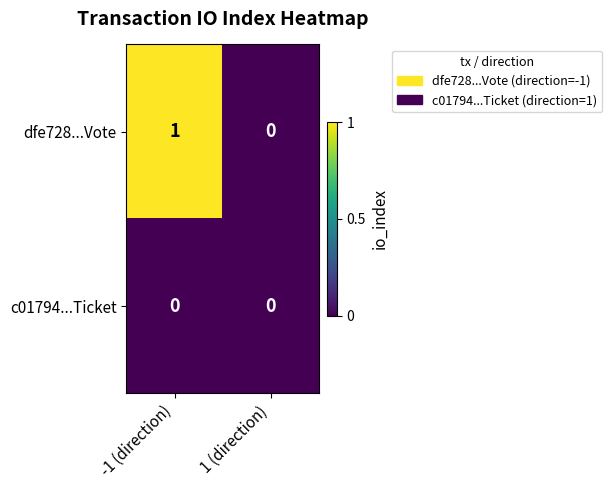

Reading left to right, what are all the values shown in this chart?

dfe728...Vote: -1 (direction)=1	1 (direction)=0
c01794...Ticket: -1 (direction)=0	1 (direction)=0